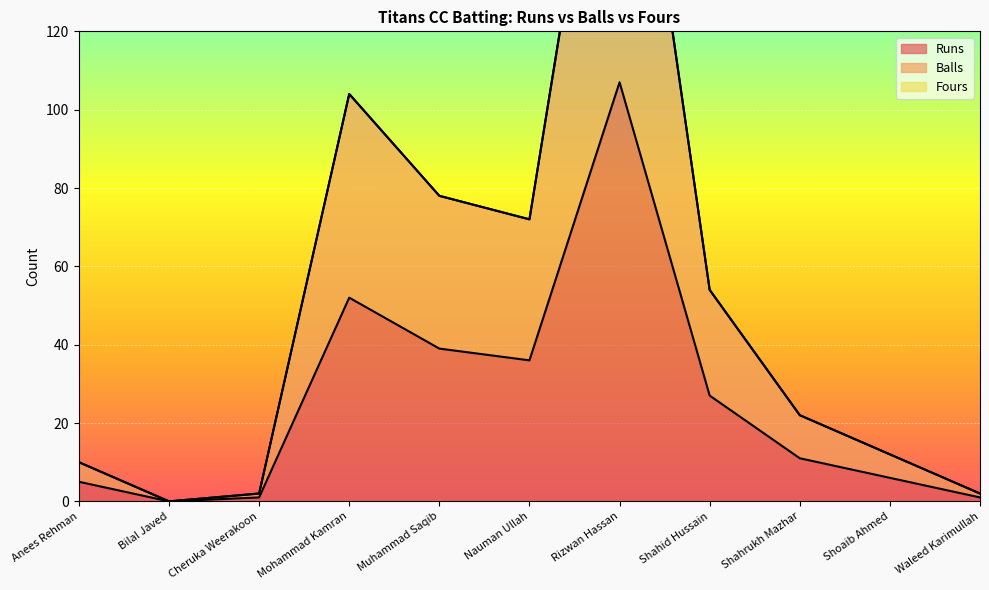

At which category does the chart reach its minimum across all series?

Bilal Javed